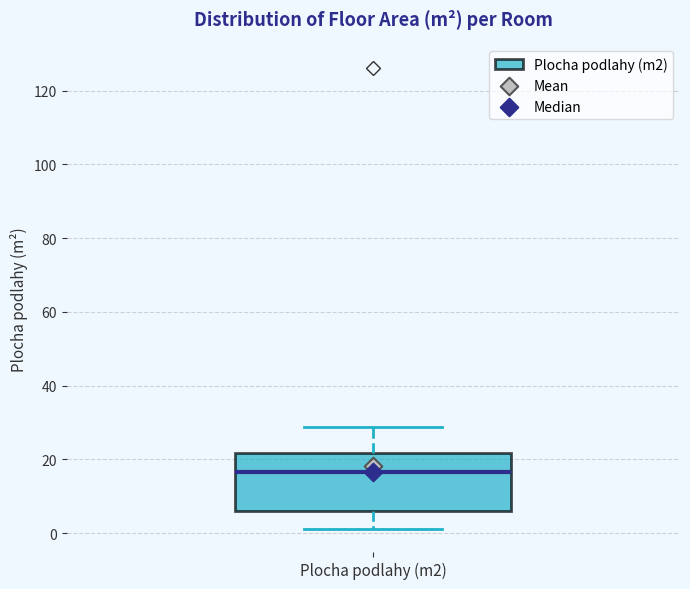

Where does the upper whisker of the box for Plocha podlahy (m2) end on the y-axis? The values are not printed on the chart, so give them approximately, as read against the axis.

28